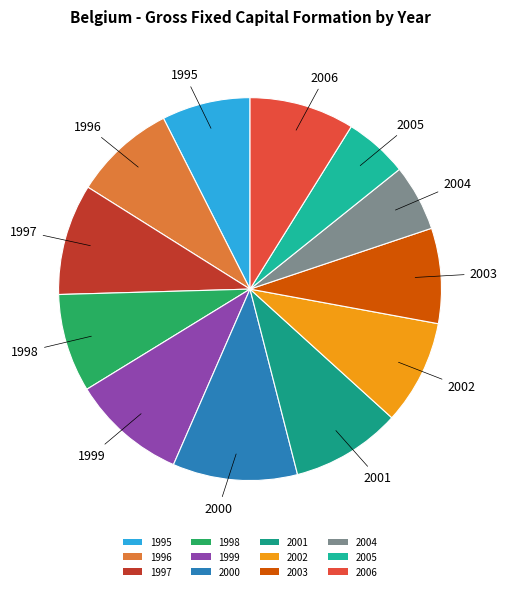

What is the largest slice in the pie chart?

2000